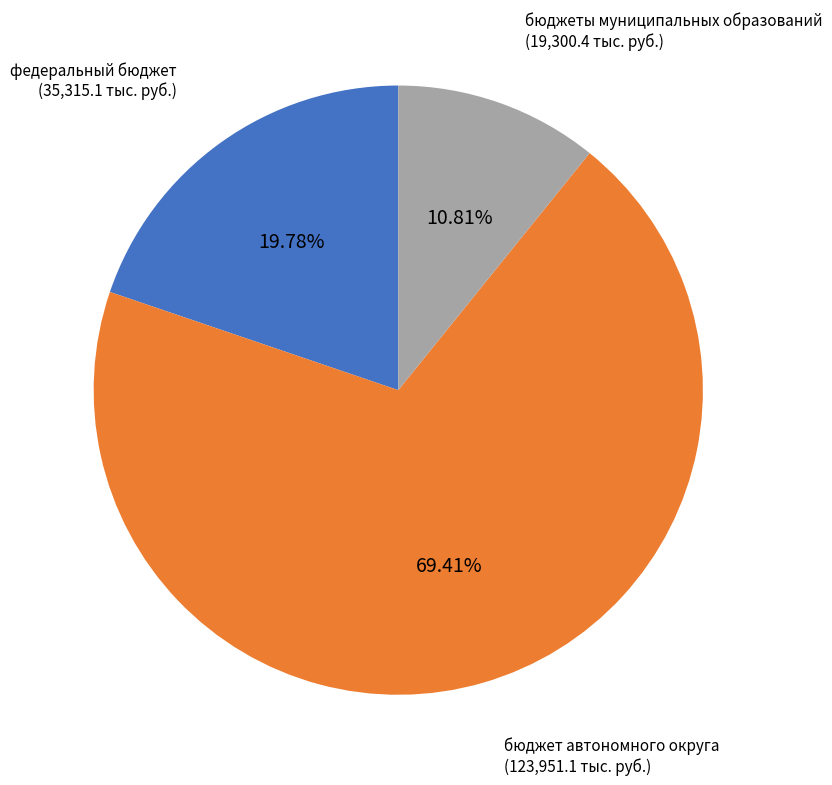

To the nearest percent, what portion does бюджеты муниципальных образований represent?

11%